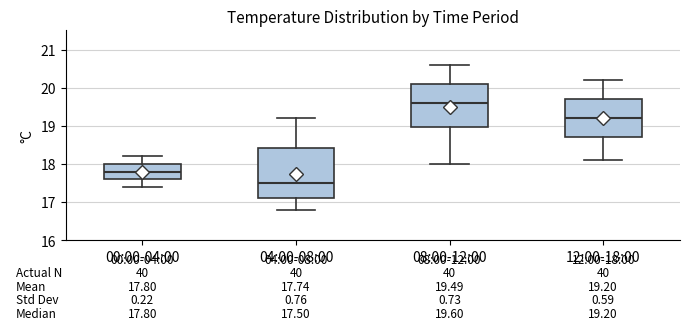

Which box's median line is the lowest?

04:00-08:00